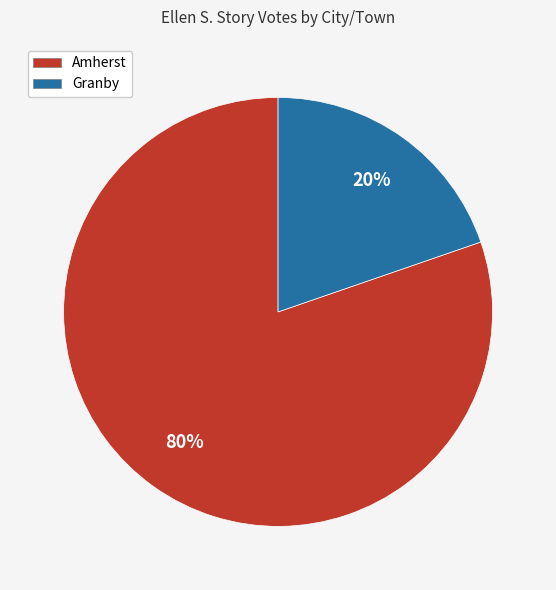

The Amherst slice represents 67% of the pie. True or false?

False